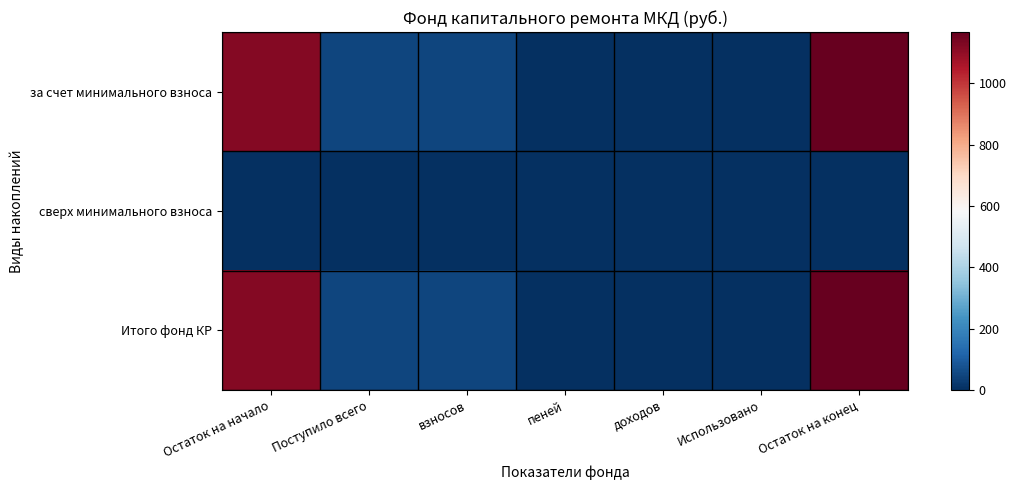

At which category is the sum across all series the highest?

Остаток на конец